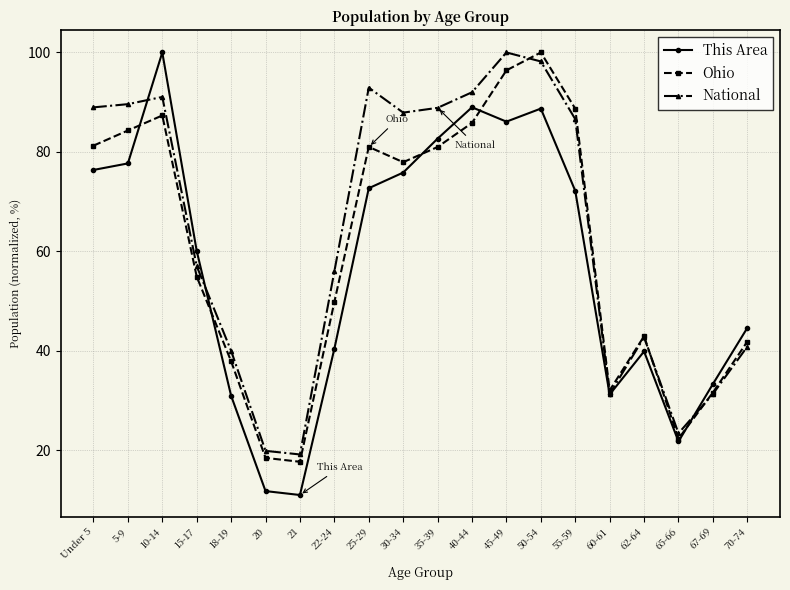

Does the chart display data point markers on the line(s)?

Yes